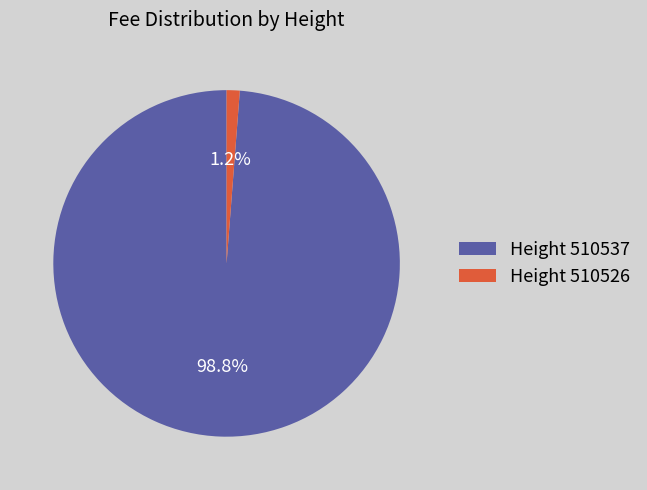

Does Height 510537 account for over 50% of the chart?

Yes